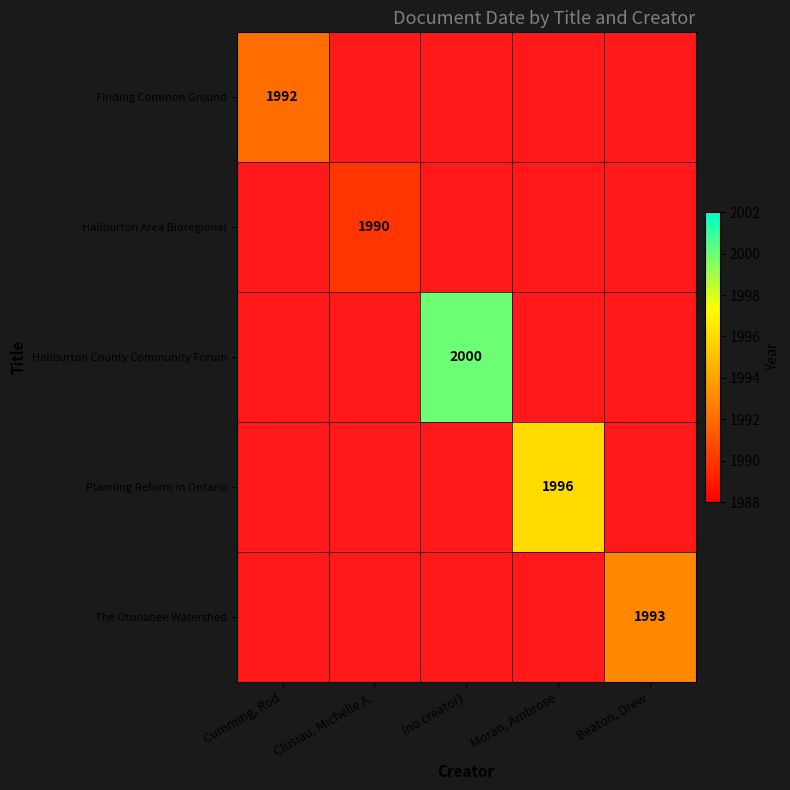

The value of Haliburton Area Bioregional at Clusiau, Michelle A. is 1990. True or false?

True